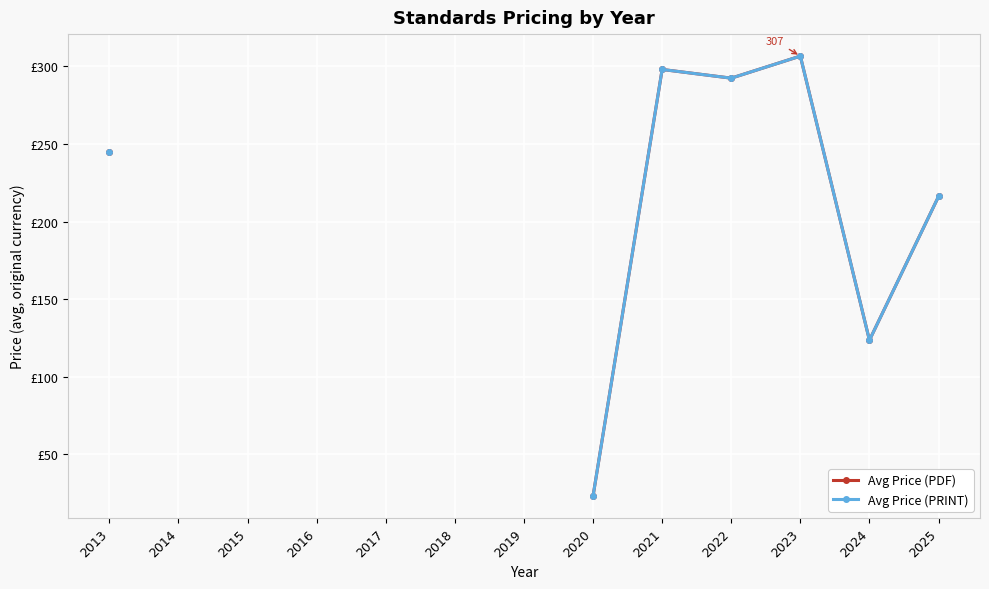

How many data points does each series have?

13